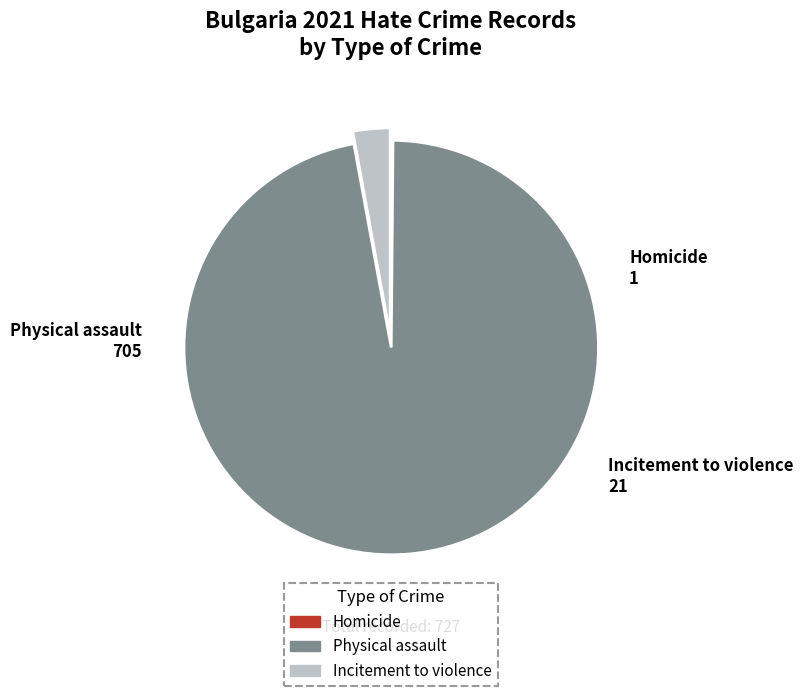

Is it true that Physical assault is 97% of the pie?

True